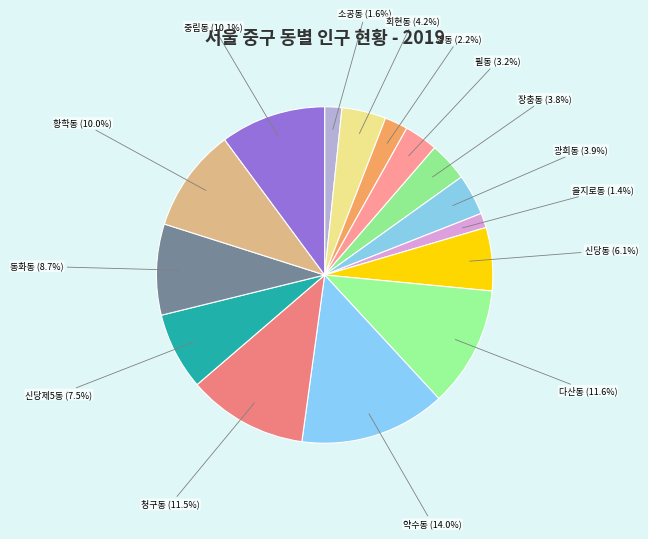

What is the ratio of the value at 소공동 to the value at 동화동?

0.2